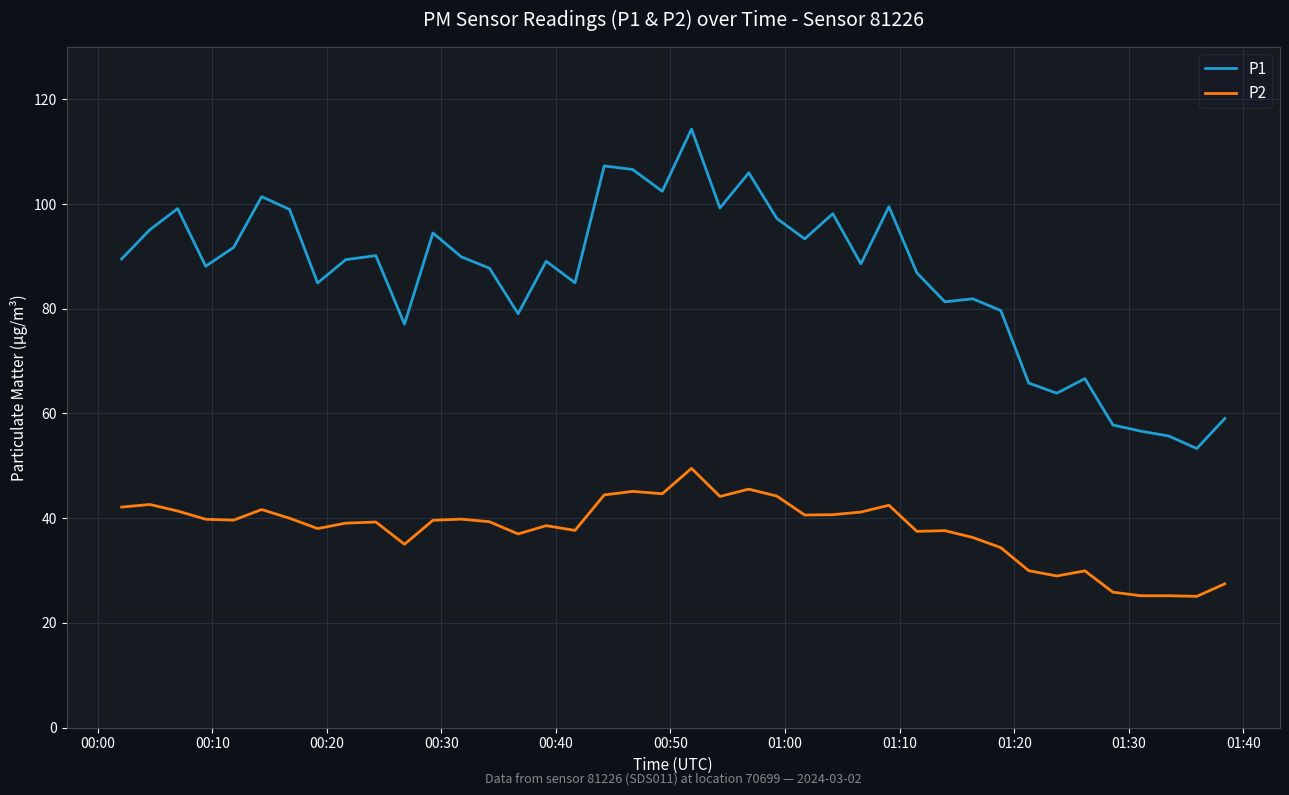

Does the chart display data point markers on the line(s)?

No